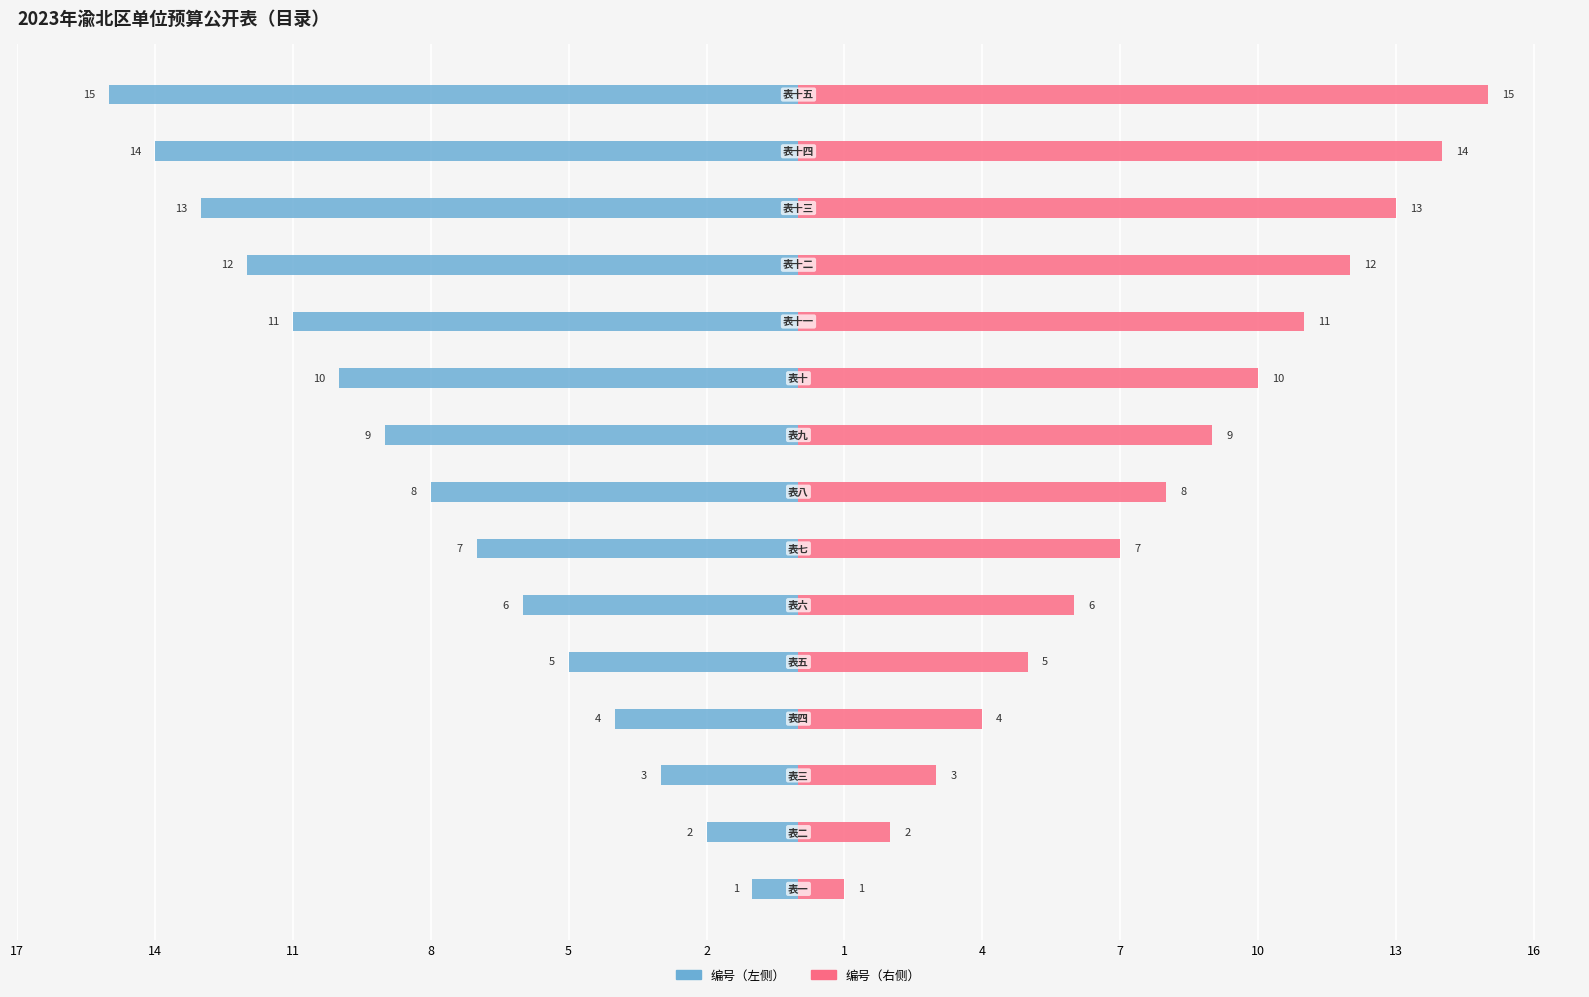

Count the number of categories in the chart.

15